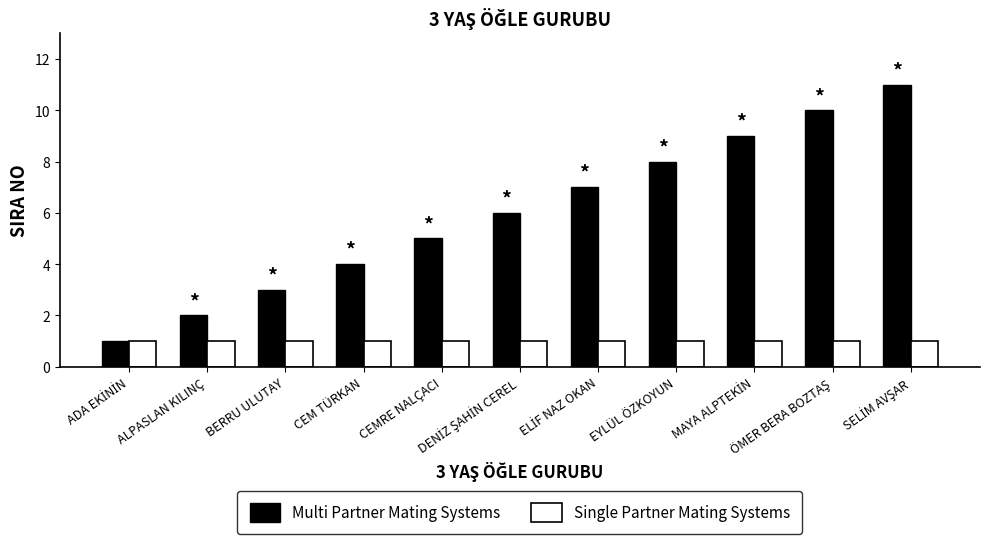

What position from the left is ALPASLAN KILINÇ?

2